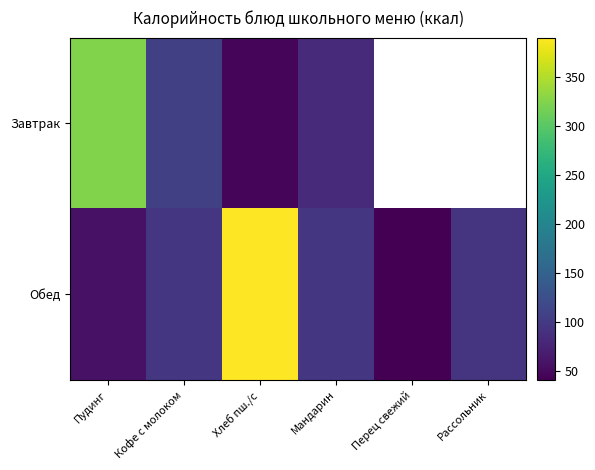

The Обед series shows 538.1 at Хлеб пш./с. True or false?

False